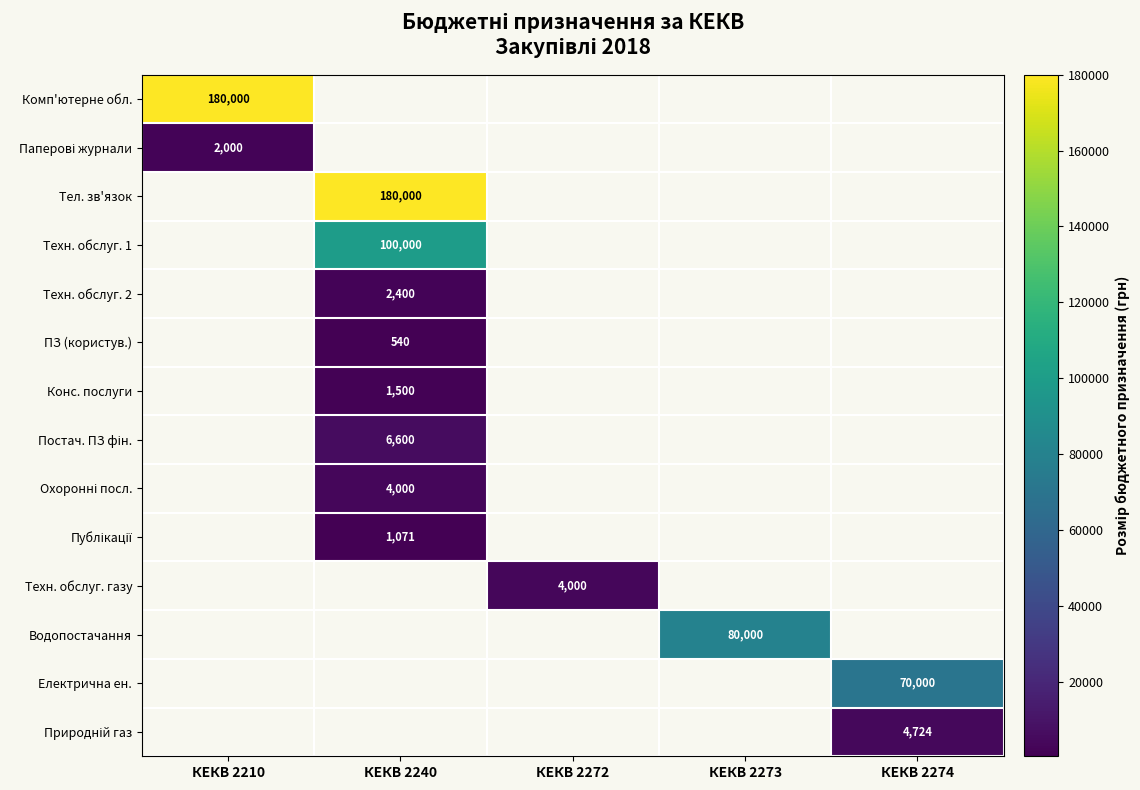

Which category has the highest value across all series?

КЕКВ 2210